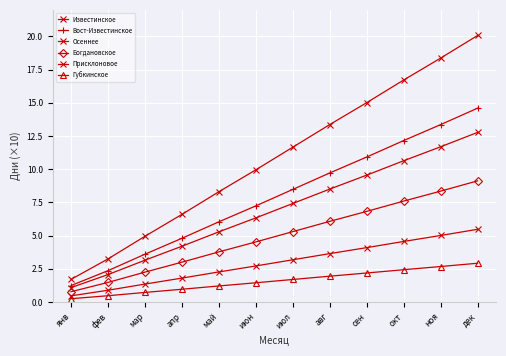

The value of Осеннее at окт is 10.6. True or false?

True